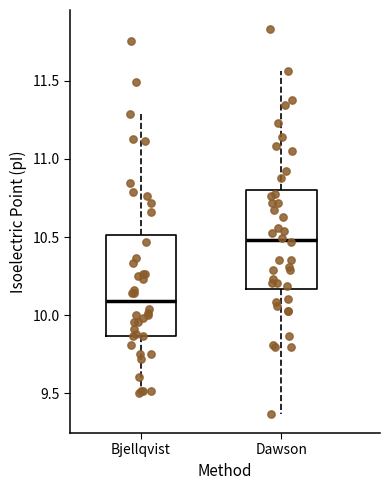

Which box's median line is the lowest?

Bjellqvist